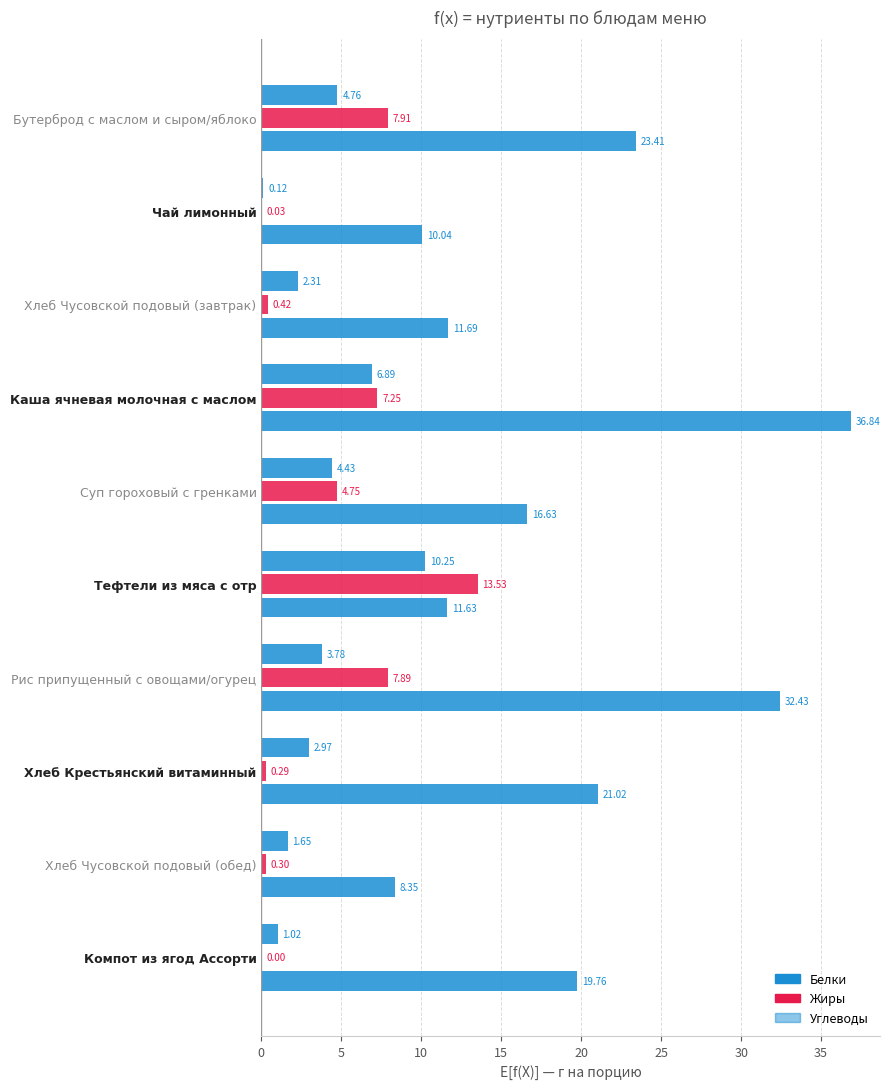

How many positive values does the Жиры series have?

9